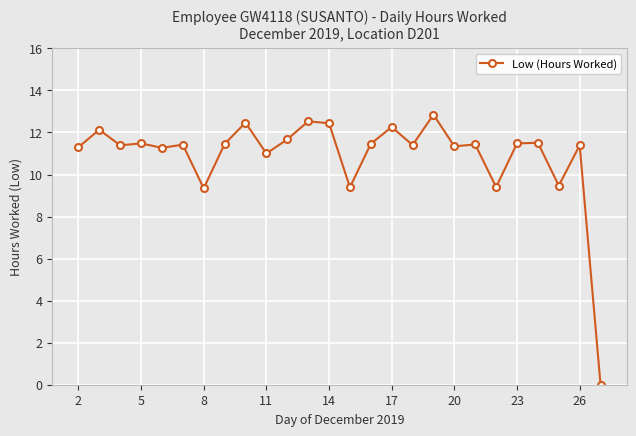

What is the difference between the maximum and second lowest values?

3.5